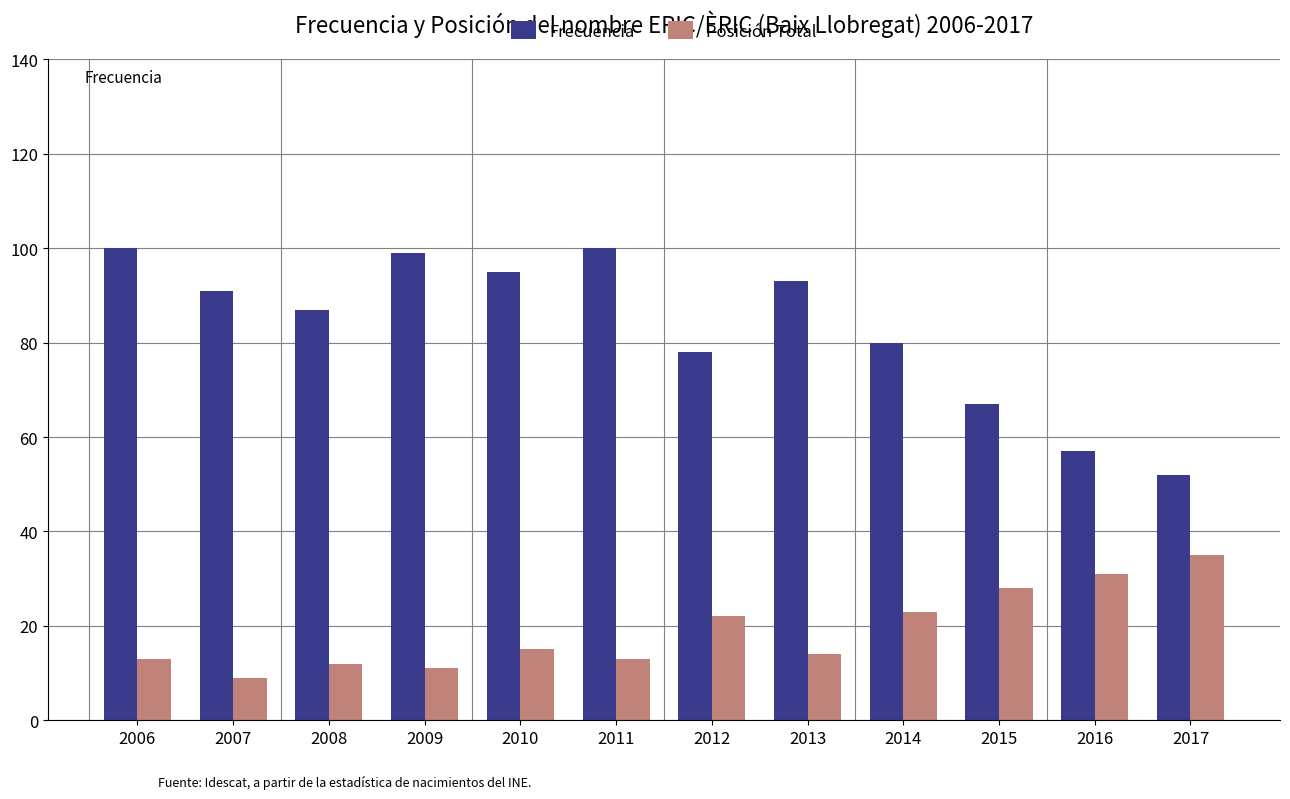

Does the chart contain any negative values?

No